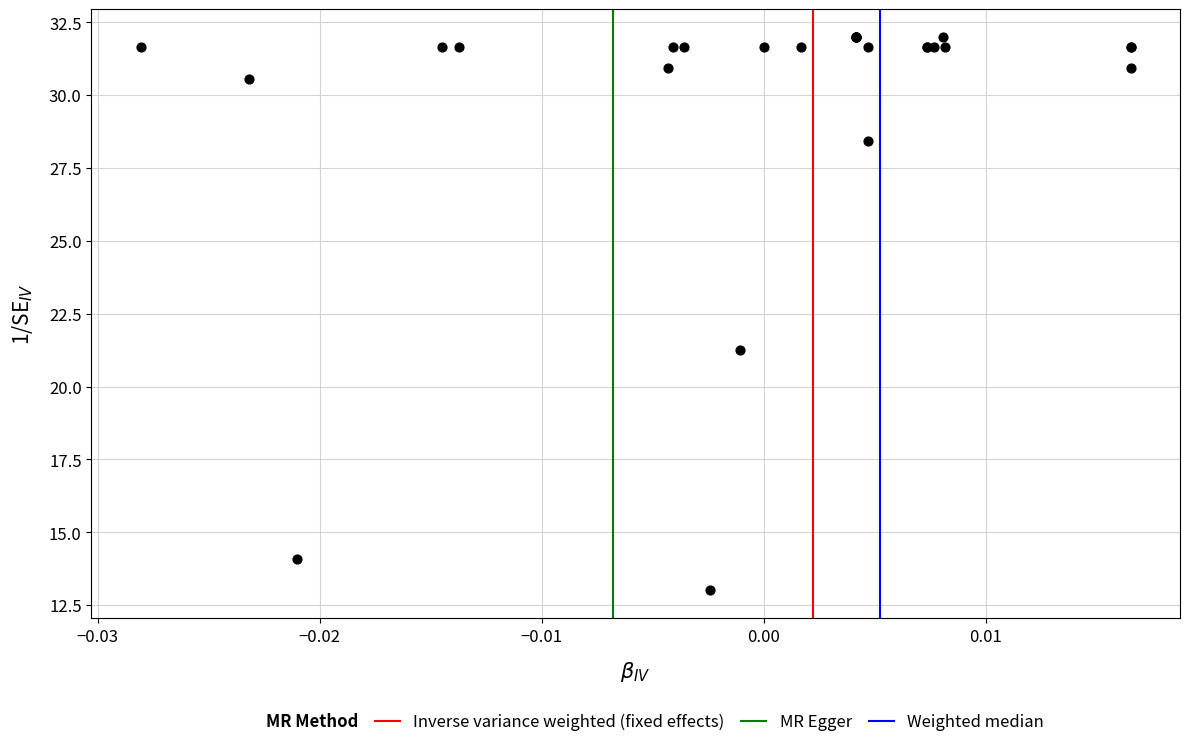

What Y value in the scatter plot is closest to 22?

21.2